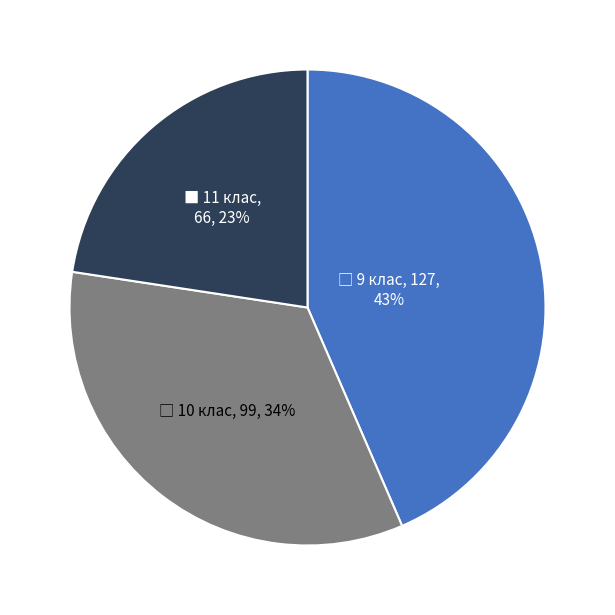

Does any single category account for the majority?

No